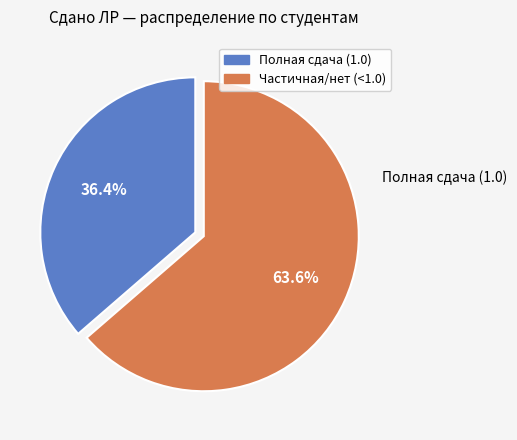

Is there any slice that represents more than half of the pie?

Yes